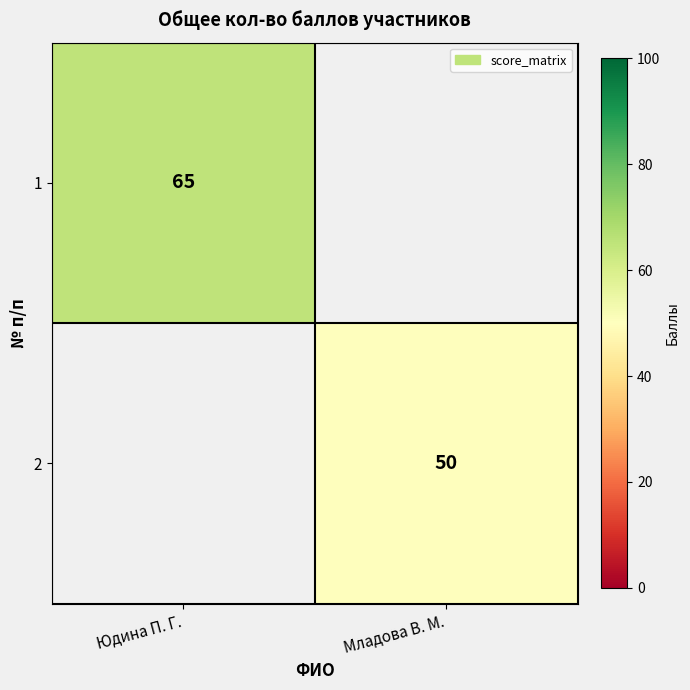

Which label corresponds to the largest value in the chart?

Юдина П. Г.